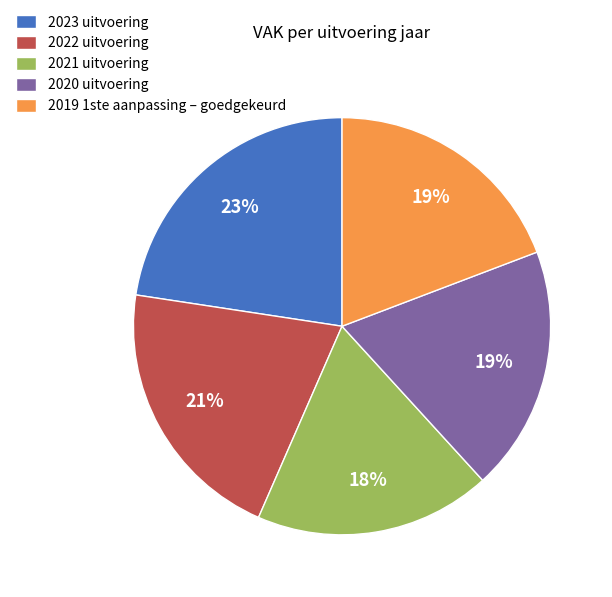

Do 2020 uitvoering and 2019 1ste aanpassing – goedgekeurd together represent more than half of the pie?

No